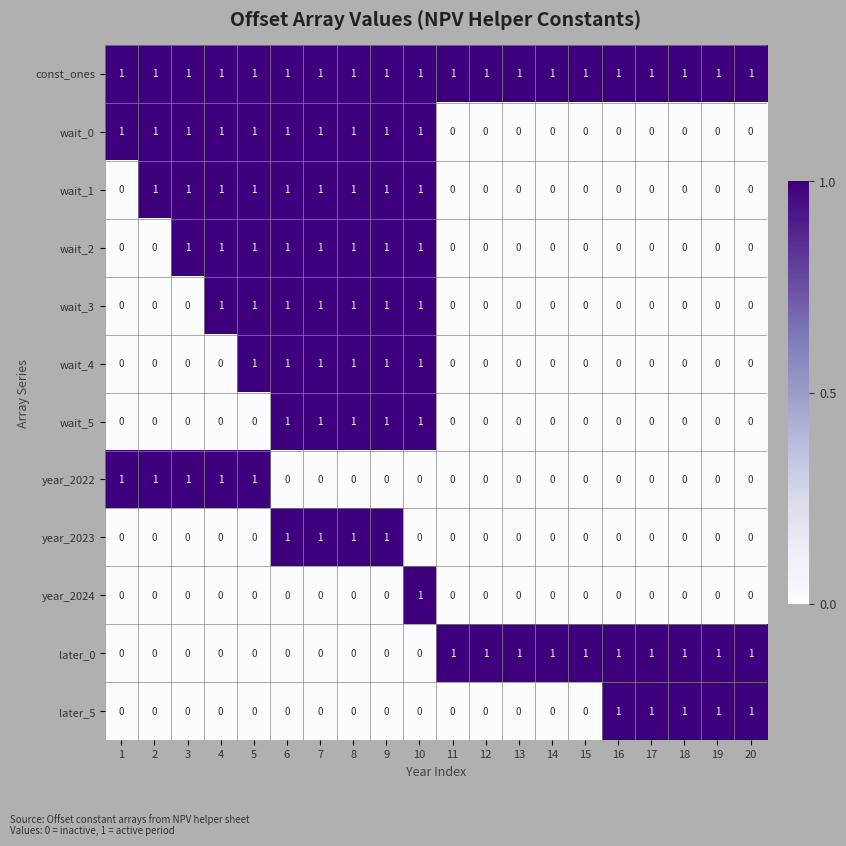

Count the wait_2 values in the range 0 to 1.

20